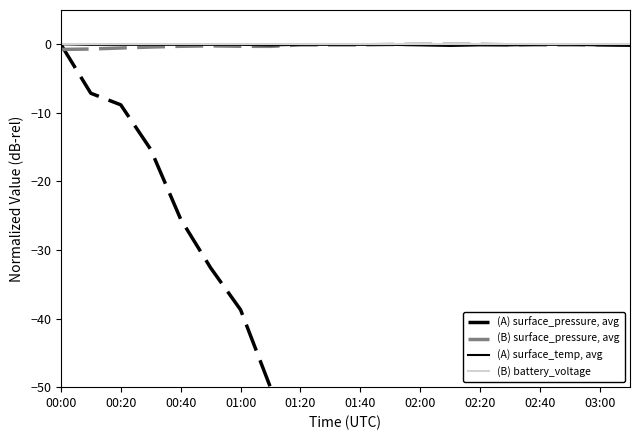

True or false: (B) battery_voltage and (B) surface_pressure, avg cross at least once.

False